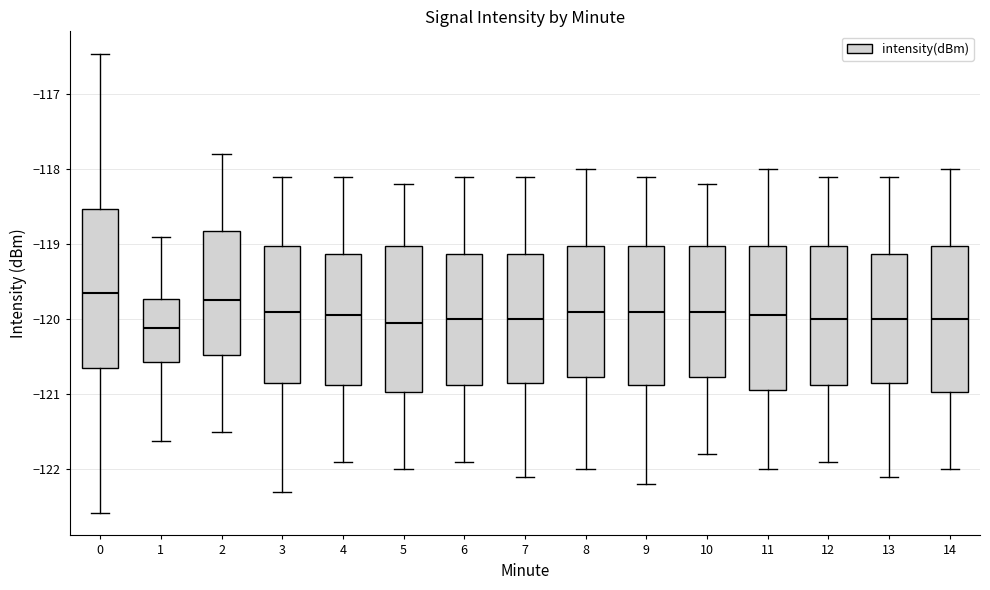

Reading left to right, read every box against the y-axis: the position of its median line, the range the box covers, and the ends of its whiskers. The values are not printed on the chart, so give them approximately, as read against the axis.

0: median -119.6, box -120.7 to -118.5, whiskers -122.6 to -116.5
1: median -120.1, box -120.6 to -119.7, whiskers -121.6 to -118.9
2: median -119.7, box -120.5 to -118.8, whiskers -121.5 to -117.8
3: median -119.9, box -120.8 to -119.0, whiskers -122.3 to -118.1
4: median -119.9, box -120.9 to -119.1, whiskers -121.9 to -118.1
5: median -120.0, box -121.0 to -119.0, whiskers -122.0 to -118.2
6: median -120.0, box -120.9 to -119.1, whiskers -121.9 to -118.1
7: median -120.0, box -120.8 to -119.1, whiskers -122.1 to -118.1
8: median -119.9, box -120.8 to -119.0, whiskers -122.0 to -118.0
9: median -119.9, box -120.9 to -119.0, whiskers -122.2 to -118.1
10: median -119.9, box -120.8 to -119.0, whiskers -121.8 to -118.2
11: median -119.9, box -120.9 to -119.0, whiskers -122.0 to -118.0
12: median -120.0, box -120.9 to -119.0, whiskers -121.9 to -118.1
13: median -120.0, box -120.8 to -119.1, whiskers -122.1 to -118.1
14: median -120.0, box -121.0 to -119.0, whiskers -122.0 to -118.0